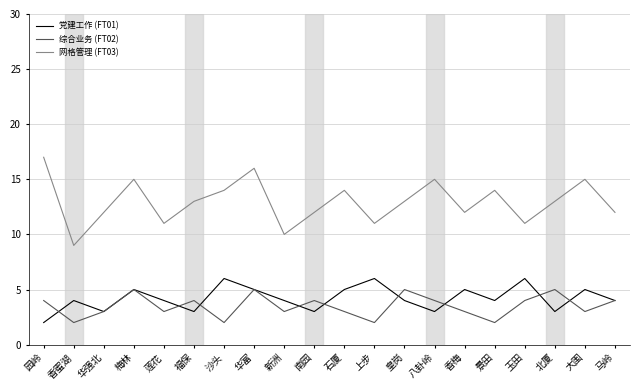

True or false: 网格管理 (FT03) and 党建工作 (FT01) cross at least once.

False